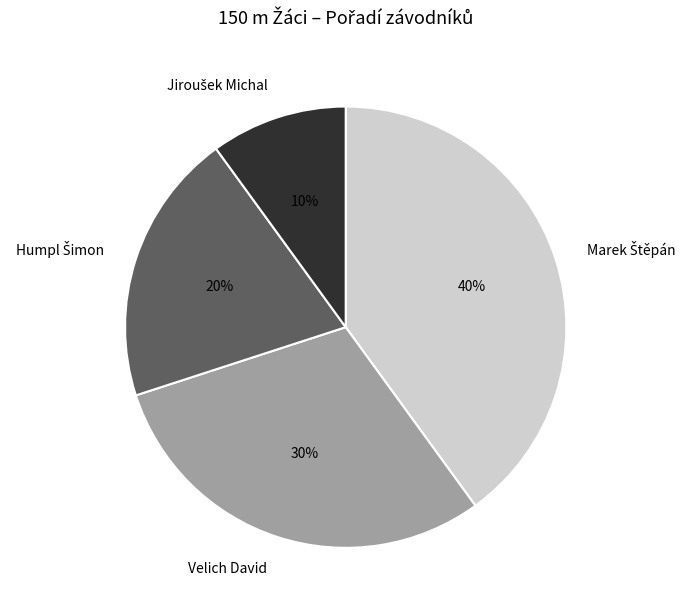

Is it true that Velich David is 30% of the pie?

True